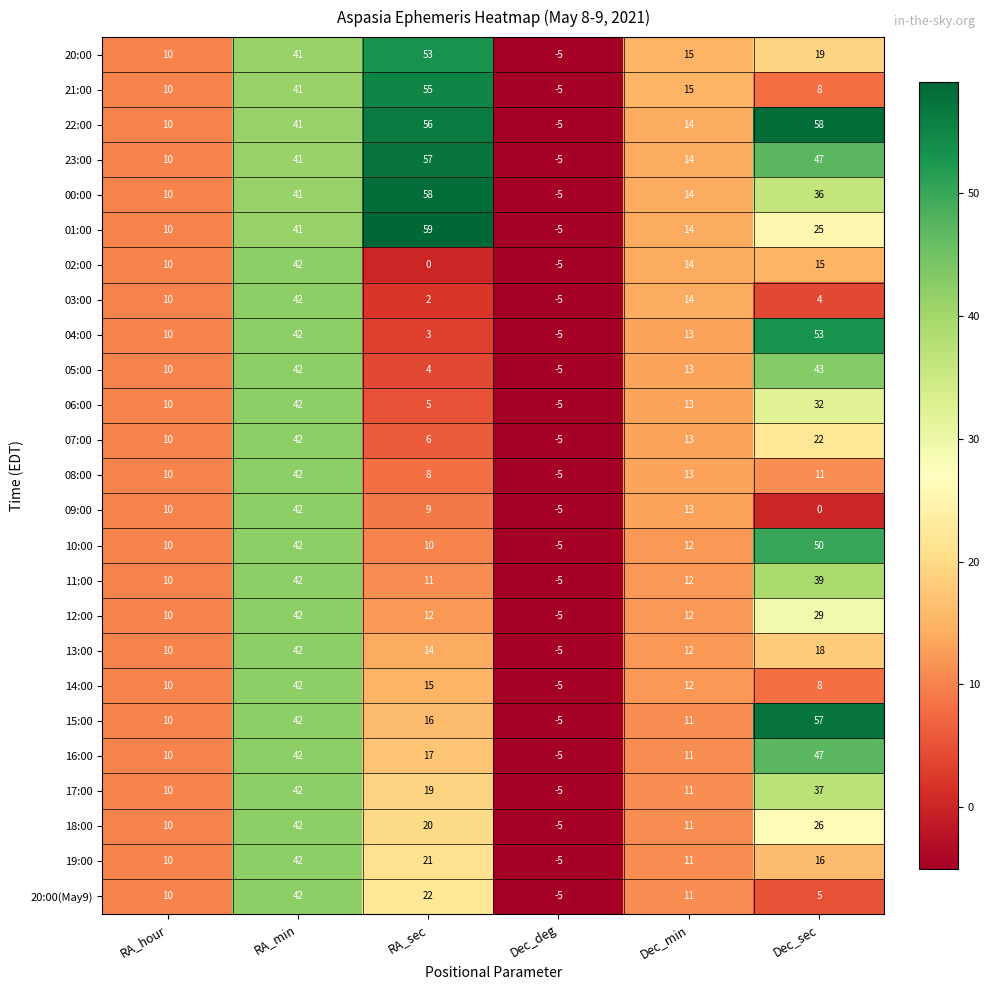

What value does the 08:00 series have at RA_min, to the nearest 10?

40